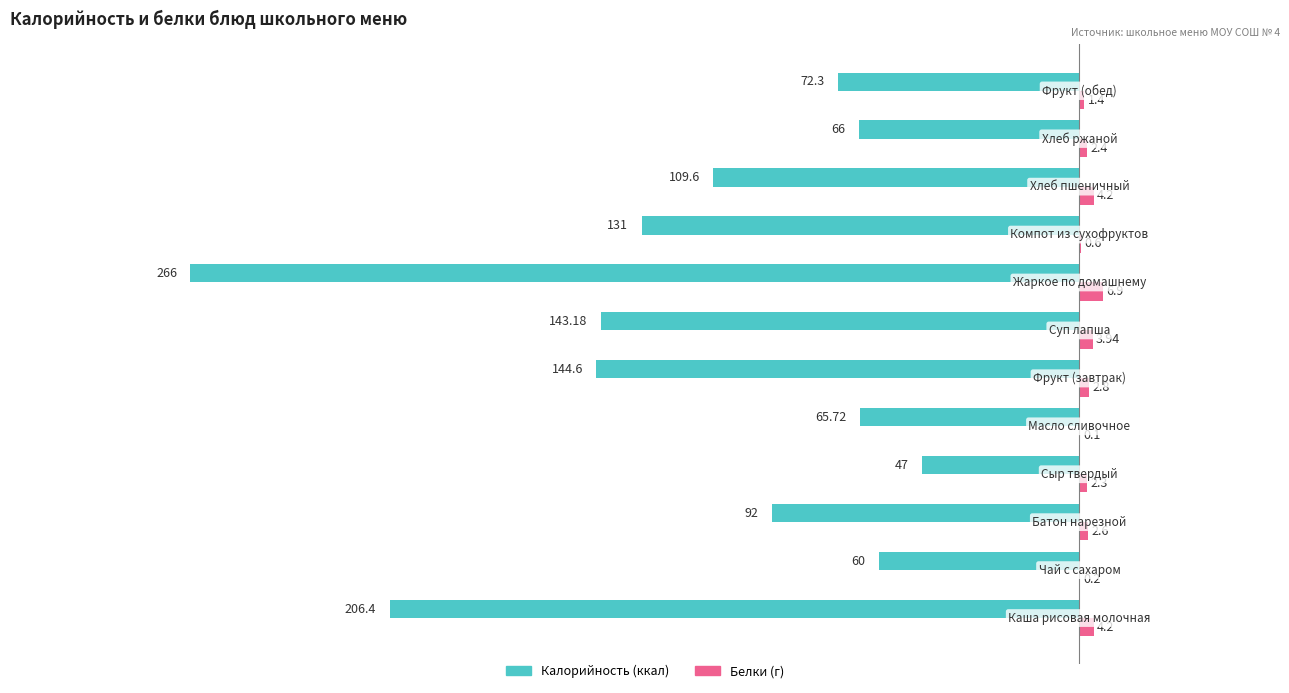

Is it true that Калорийность equals -110.0 at 10?

False